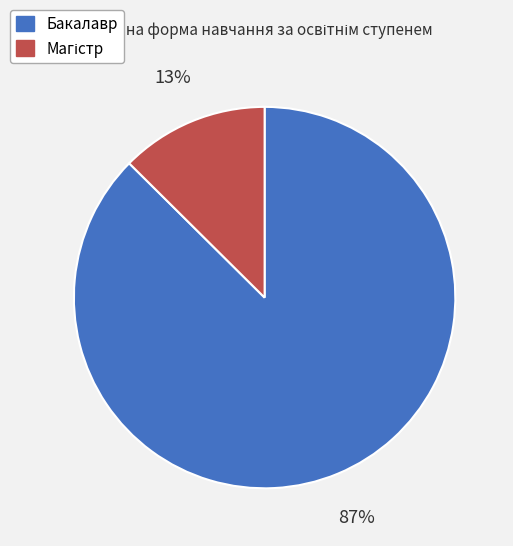

To the nearest percent, what portion does Бакалавр represent?

87%